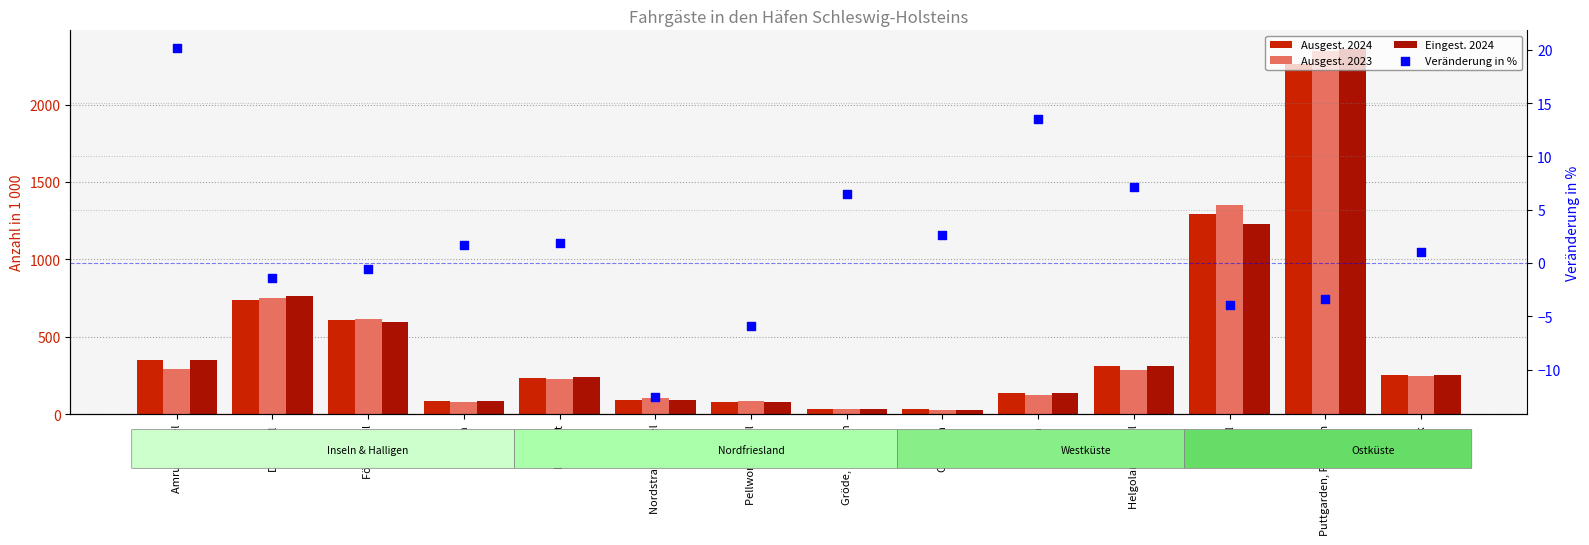

Which series has the widest spread of Y values?

Eingest. 2024